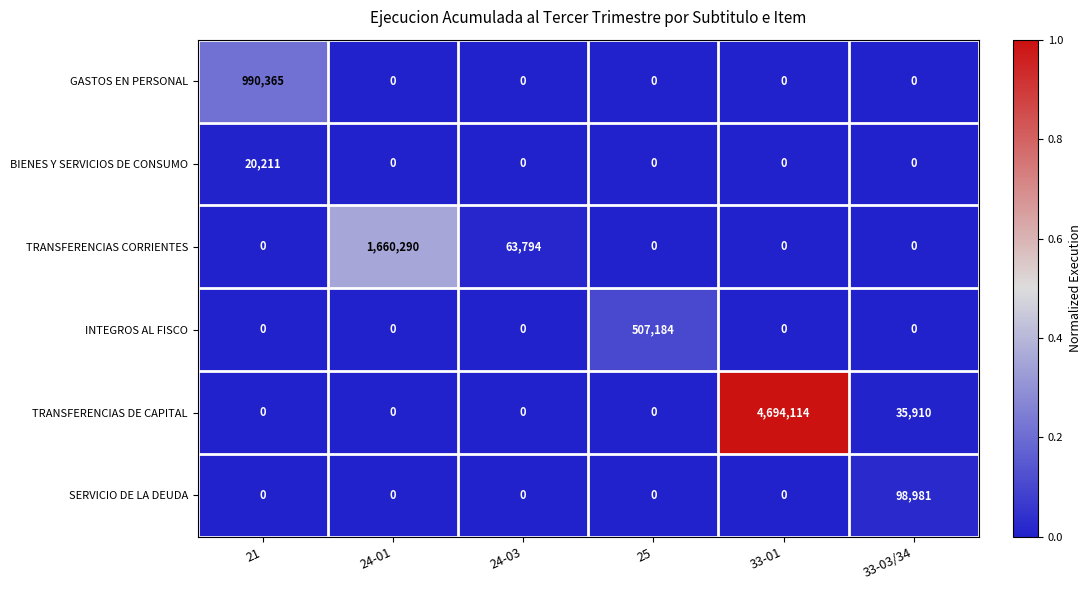

List the series in order of their peak value, lowest first.

BIENES Y SERVICIOS DE CONSUMO, SERVICIO DE LA DEUDA, INTEGROS AL FISCO, GASTOS EN PERSONAL, TRANSFERENCIAS CORRIENTES, TRANSFERENCIAS DE CAPITAL